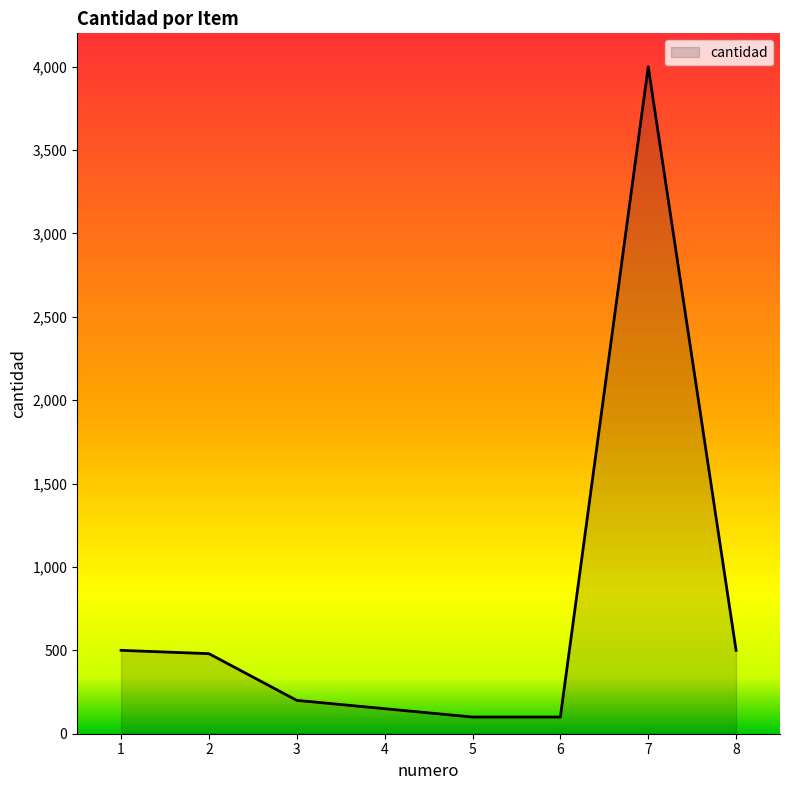

The value at 3 is 200. True or false?

True